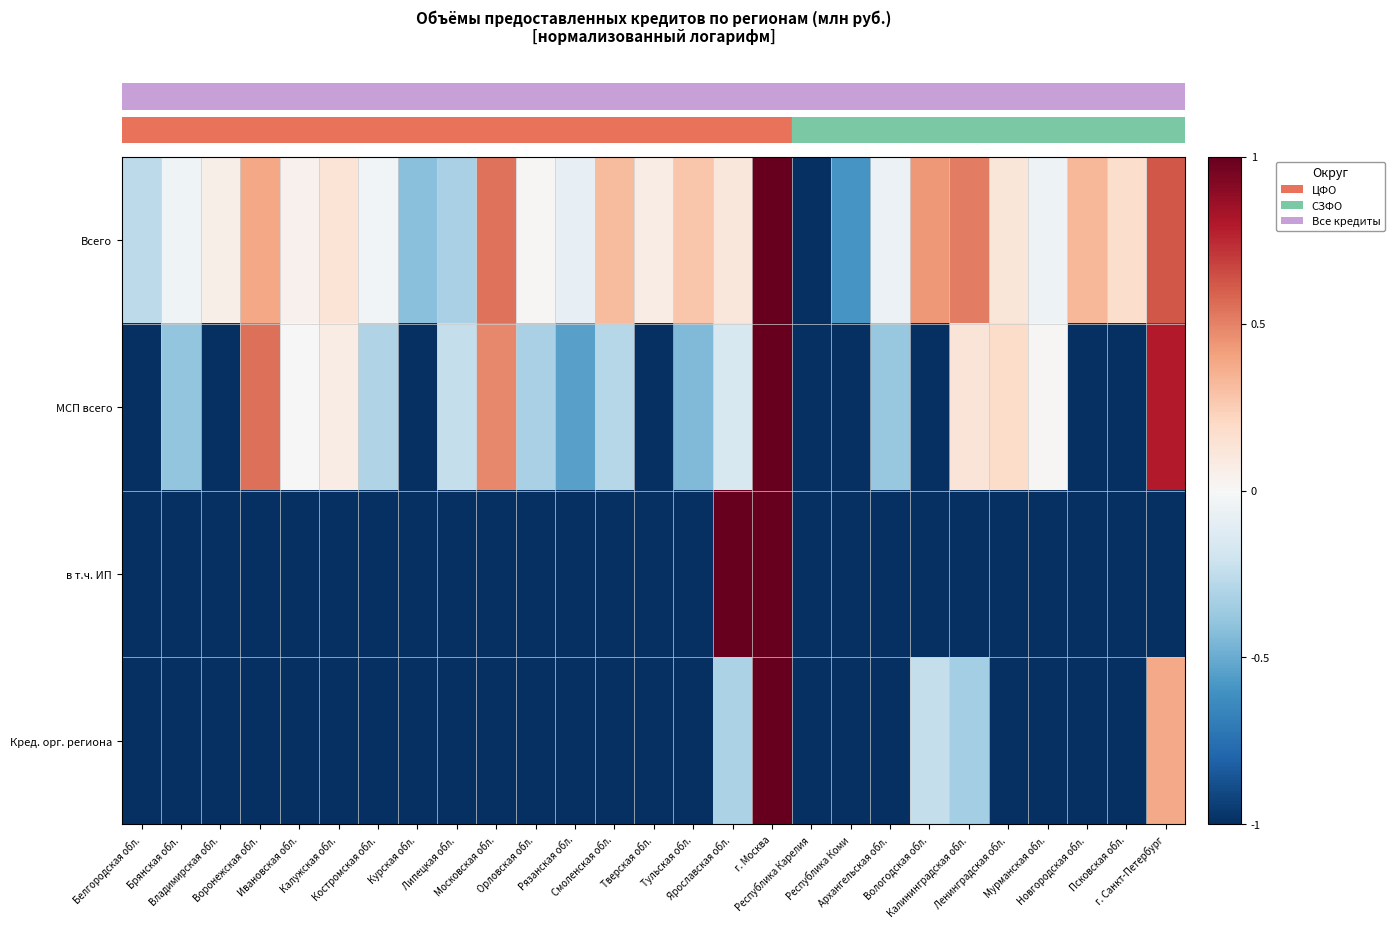

Which series has the largest total across all categories?

row_0